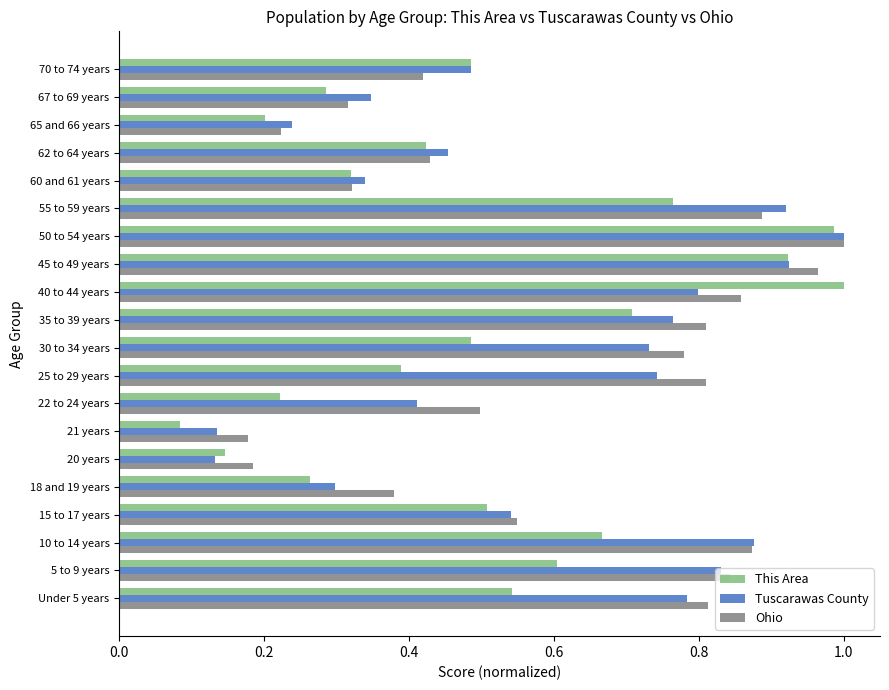

Which label corresponds to the smallest value in the chart?

21 years